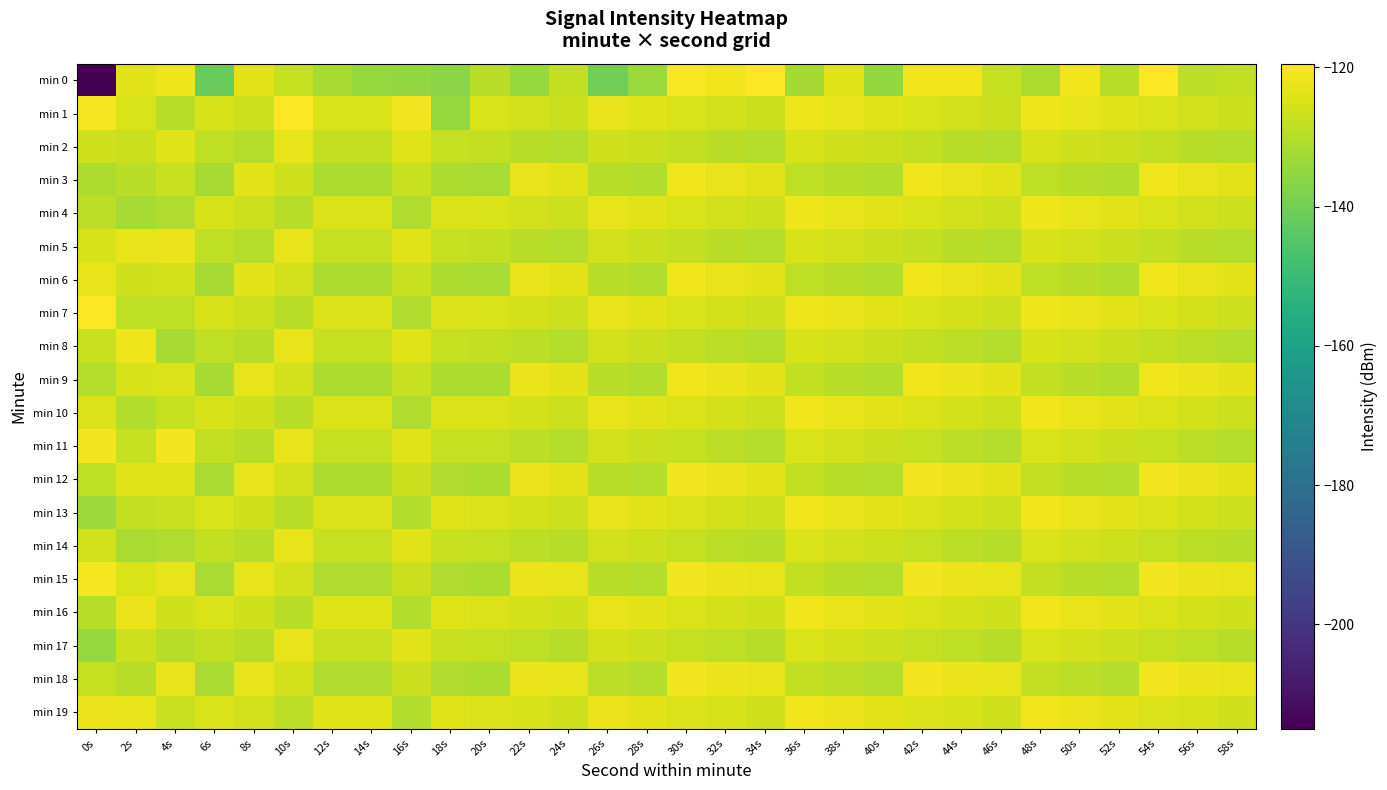

How many series are shown in this chart?

20